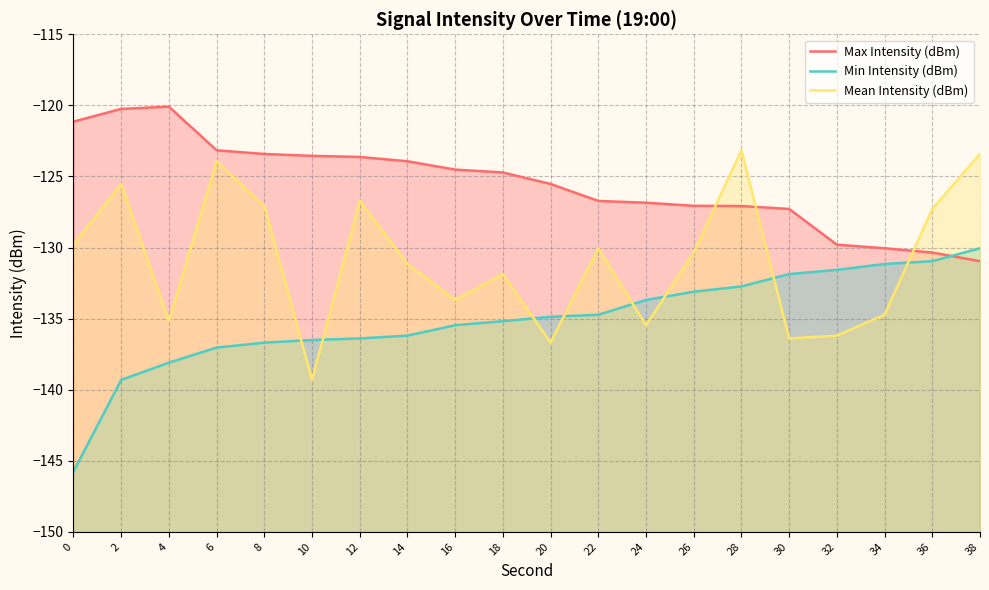

Reading left to right, transcribe all the data shown in this chart.

Max Intensity (dBm): -121.1	-120.2	-120.1	-123.2	-123.4	-123.6	-123.6	-123.9	-124.5	-124.7	-125.5	-126.7	-126.8	-127.1	-127.1	-127.3	-129.8	-130.1	-130.4	-131.0
Min Intensity (dBm): -145.8	-139.3	-138.1	-137.0	-136.7	-136.5	-136.4	-136.2	-135.5	-135.2	-134.9	-134.7	-133.7	-133.1	-132.7	-131.9	-131.6	-131.2	-131.0	-130.1
Mean Intensity (dBm): -129.8	-125.5	-135.2	-123.9	-127.1	-139.3	-126.7	-131.2	-133.7	-131.9	-136.7	-130.1	-135.5	-130.4	-123.2	-136.4	-136.2	-134.7	-127.3	-123.4